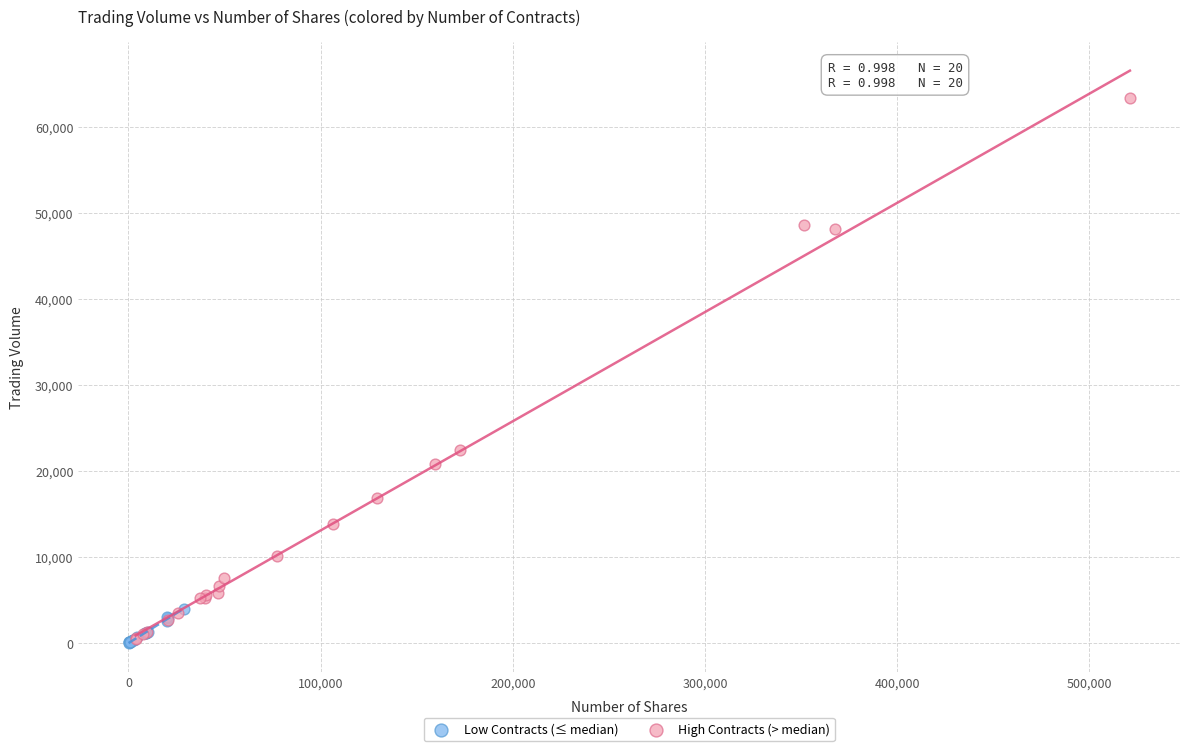

Which series reaches the maximum Y coordinate?

High Contracts (> median)